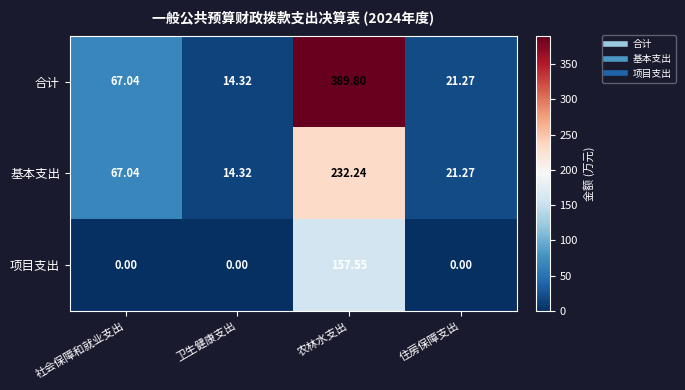

Which category has the lowest value in the 基本支出 series?

卫生健康支出